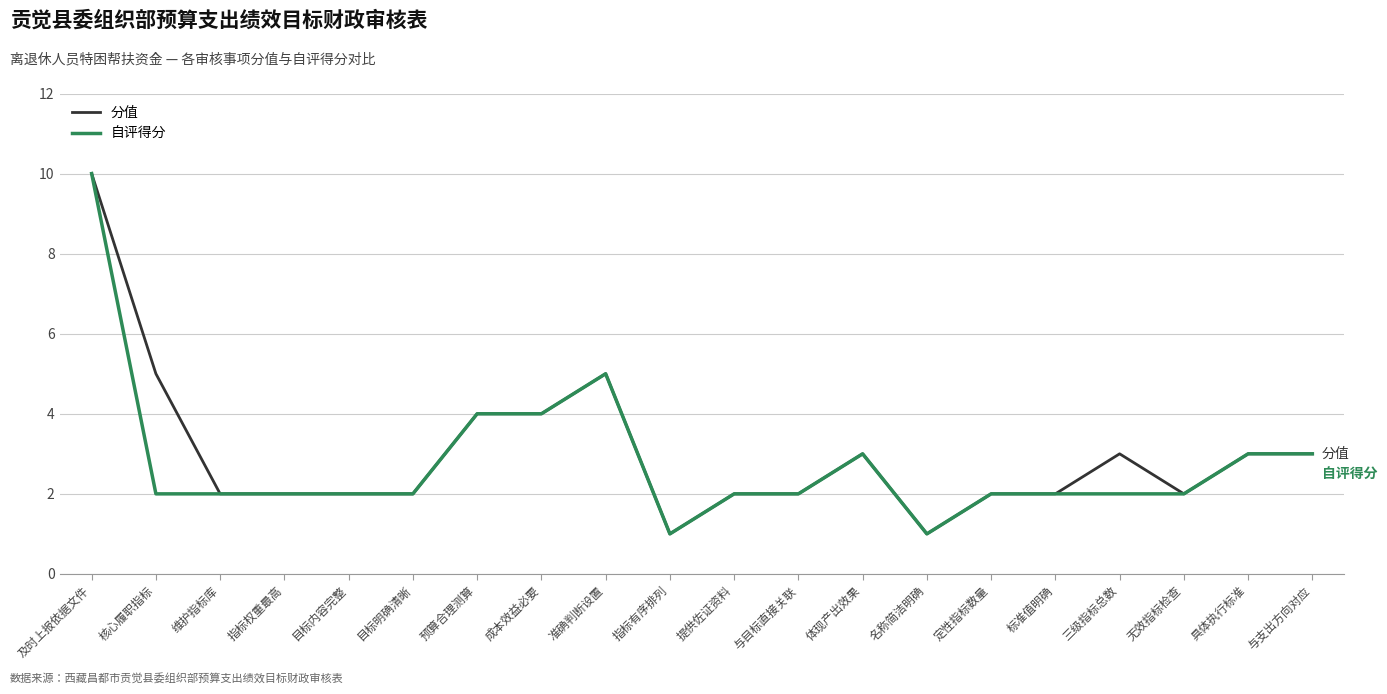

Reading right to left, what are all the values shown in this chart?

分值: 3	3	2	3	2	2	1	3	2	2	1	5	4	4	2	2	2	2	5	10
自评得分: 3	3	2	2	2	2	1	3	2	2	1	5	4	4	2	2	2	2	2	10